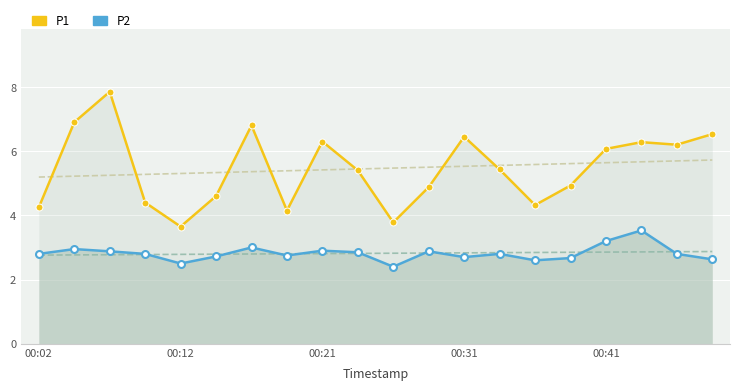

In P1, how many points are lower than both neighbors (excluding endpoints)?

5